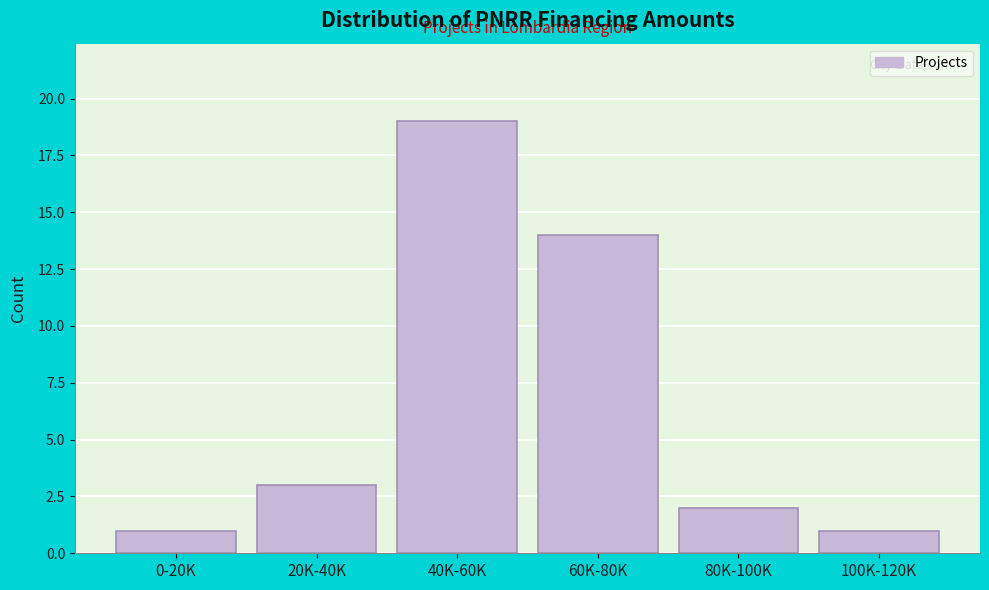

Reading left to right, what are all the values shown in this chart?

1	3	19	14	2	1